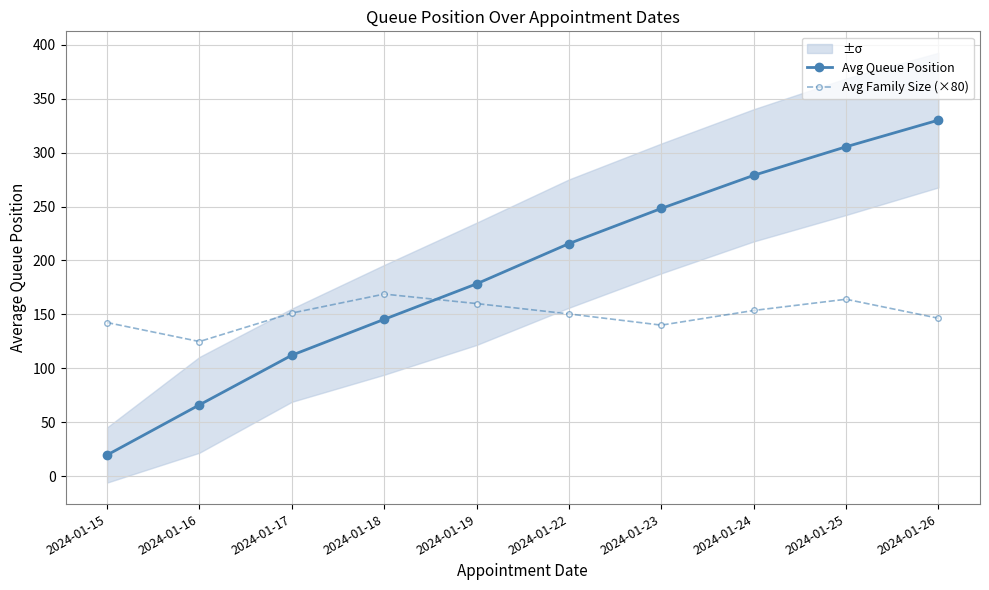

True or false: Avg Queue Position has more than 0 interior local peaks.

False